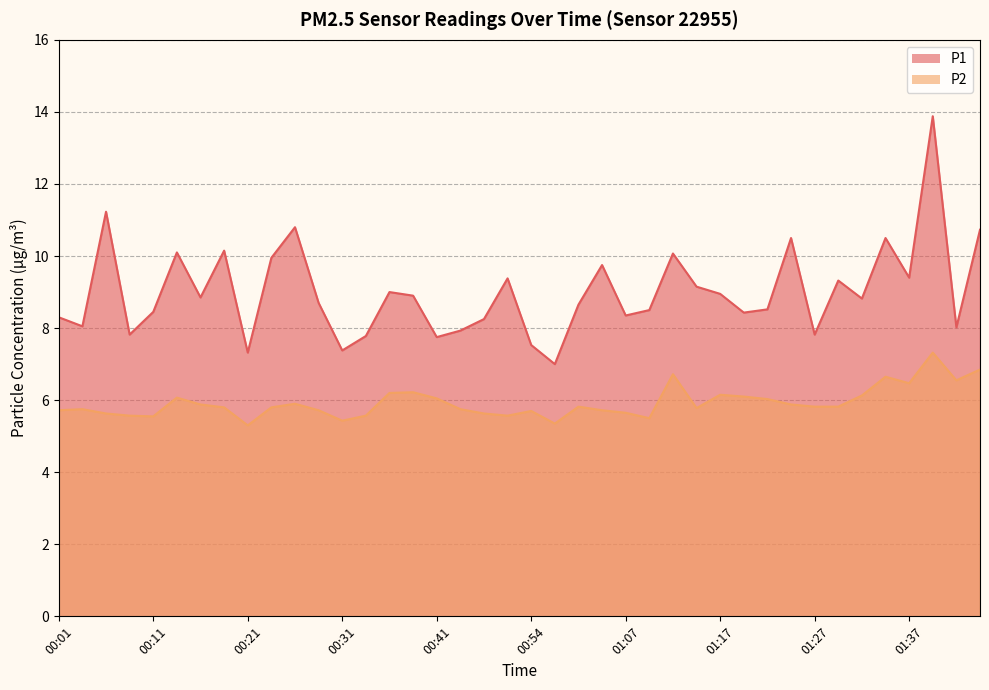

Which series has the widest spread of values?

P1